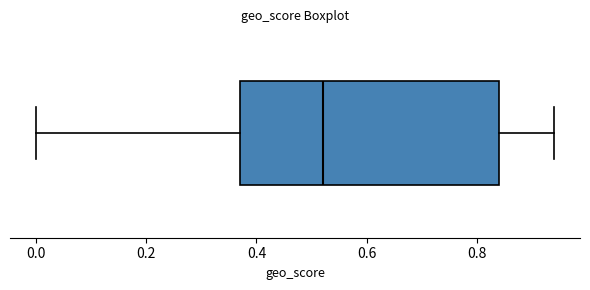

Transcribe this box plot: give where the median line is, the range the box spans, and where the two whiskers end, as read against the x-axis. The values are not printed on the chart, so give them approximately, as read against the axis.

median 0.52, box 0.38 to 0.84, whiskers 0.00 to 0.94